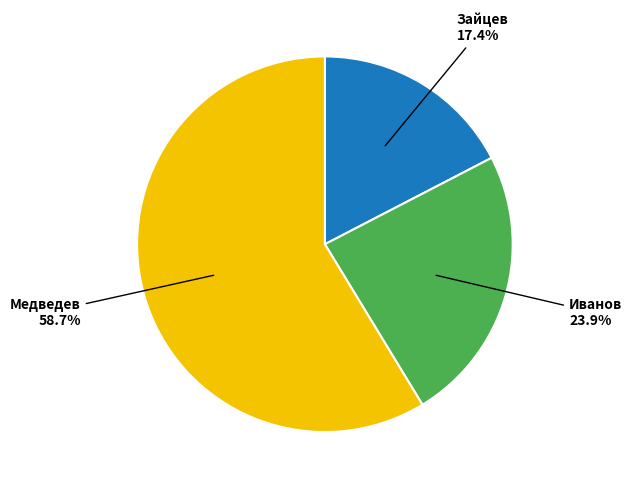

How many segments does this pie chart have?

3